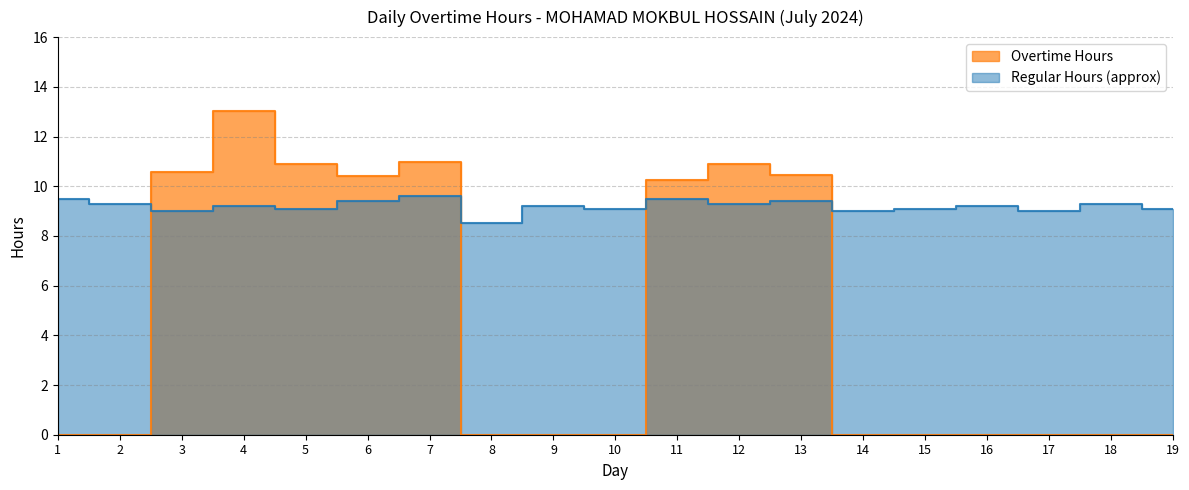

Rank the categories by value from lowest to highest.

1, 2, 8, 9, 10, 14, 15, 16, 17, 18, 19, 11, 6, 13, 3, 12, 5, 7, 4